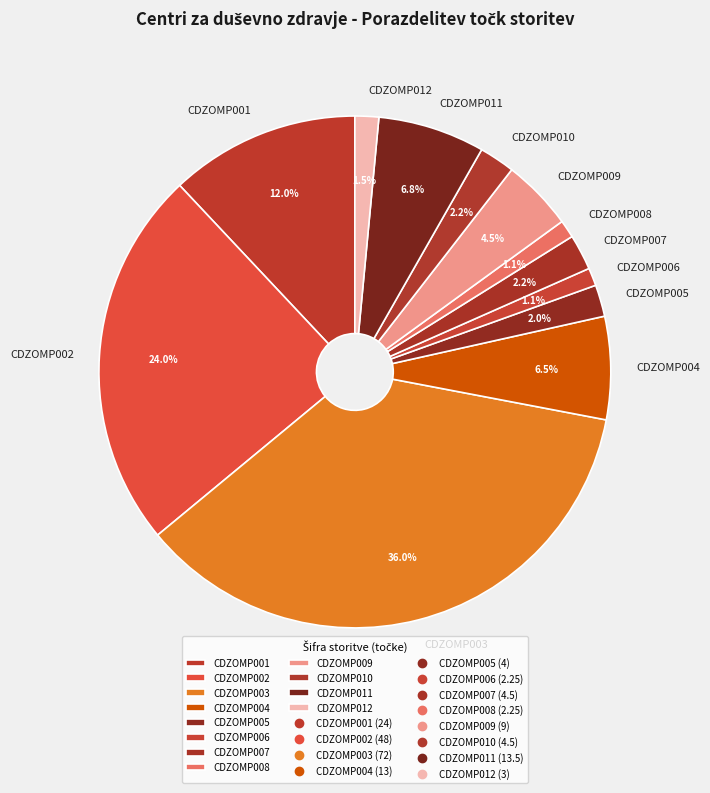

Between CDZOMP003 and CDZOMP004, which is larger?

CDZOMP003